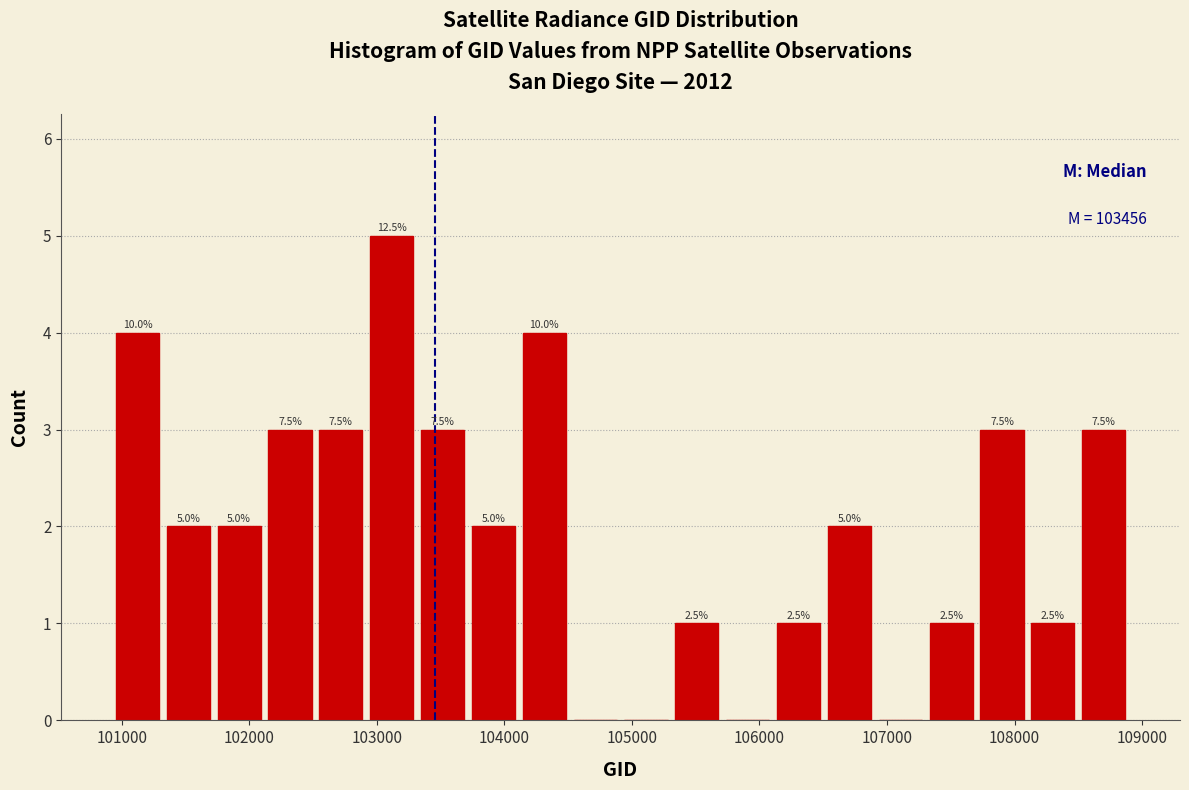

Read against the x-axis, roughly where is the centre of the tallest bar?

103100